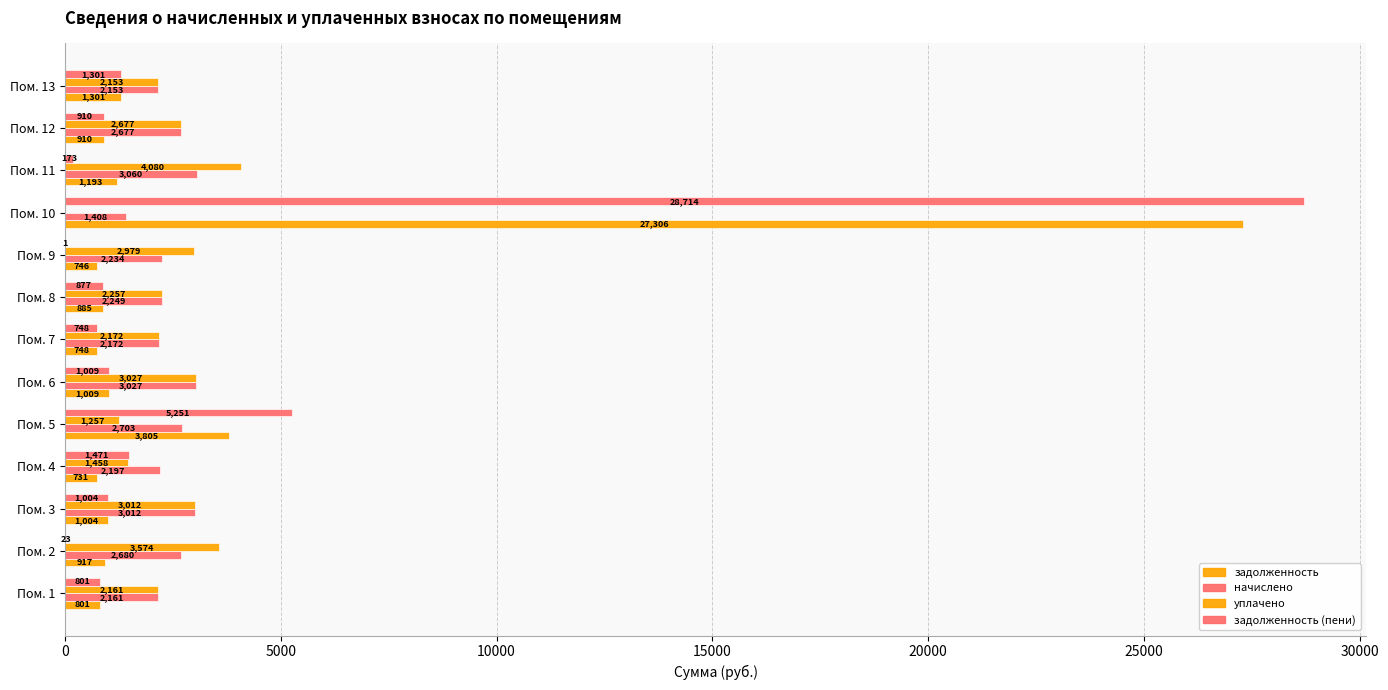

How many distinct data groups are displayed?

4